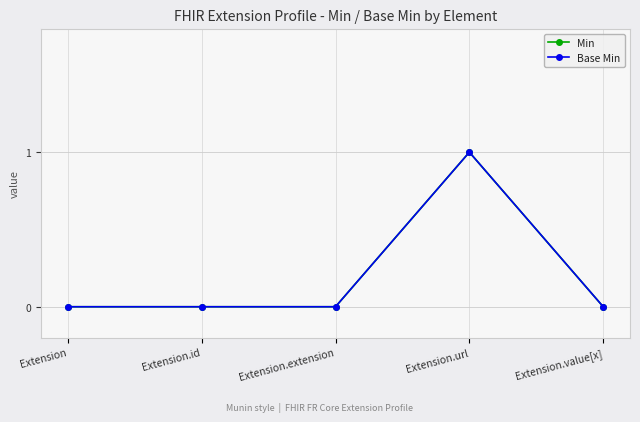

At which label is Base Min closest to 0?

Extension